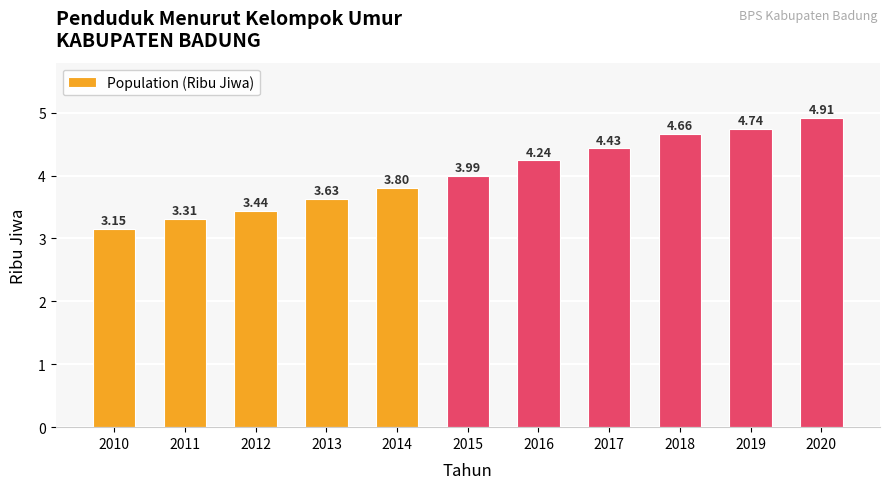

What is the difference between the maximum and minimum values?

1.8